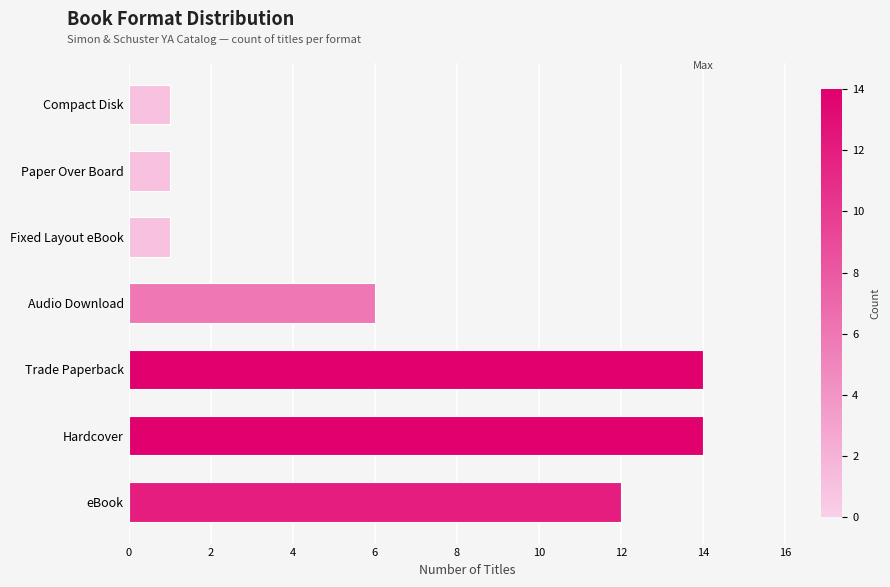

Where is the data nearest to the value 7?

Audio Download